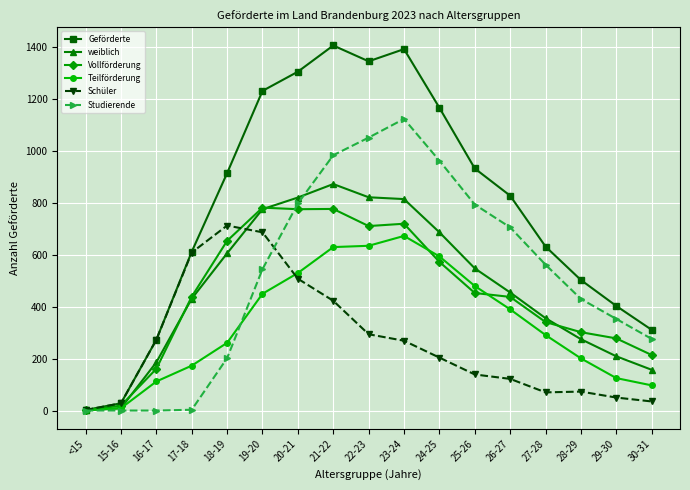

True or false: Geförderte has more than 1 interior local peaks.

True